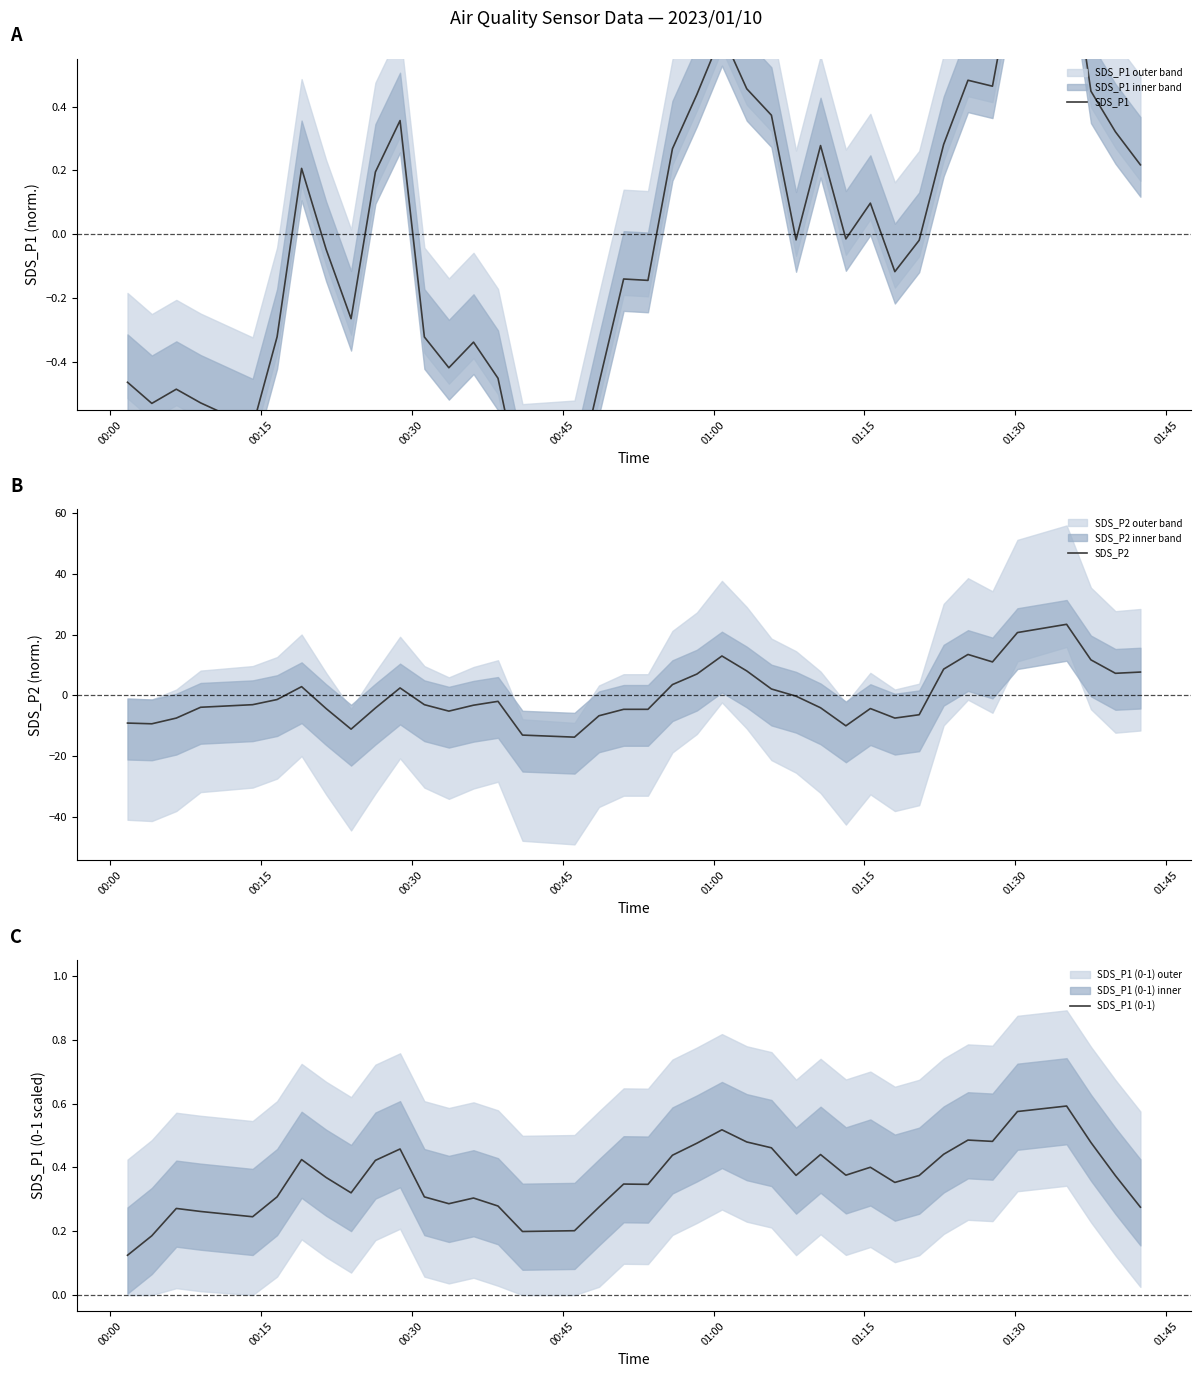

After their last crossing, which series has the higher values: SDS_P1 or SDS_P2?

SDS_P2